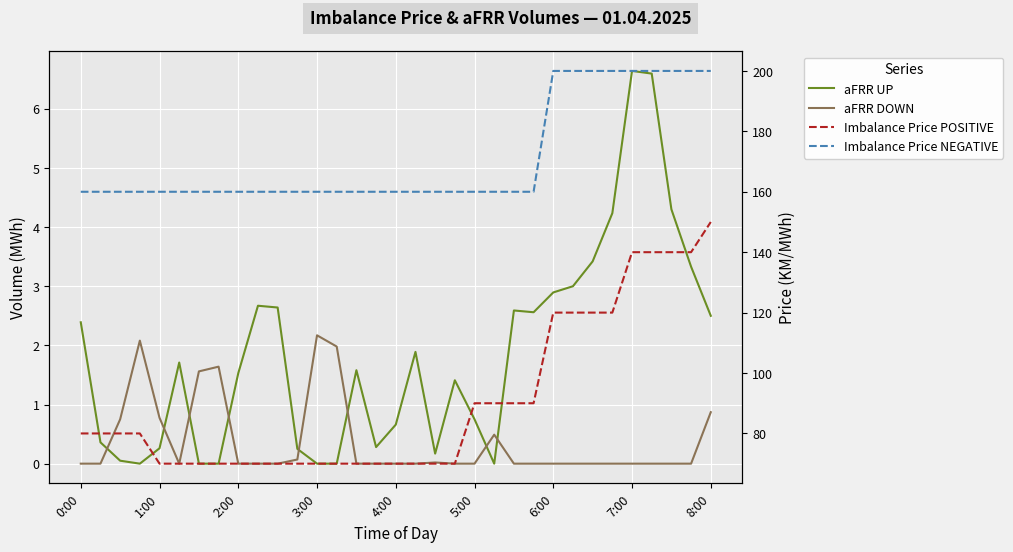

At 13, list the series in order from smallest to largest.

aFRR UP, aFRR DOWN, Imbalance Price POSITIVE, Imbalance Price NEGATIVE